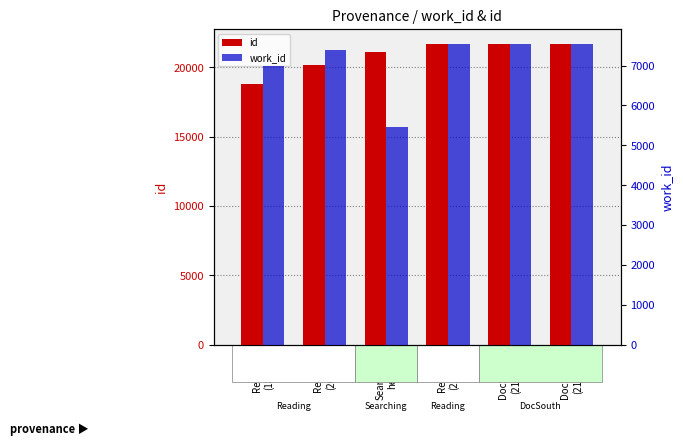

Which series has the largest range (max minus min)?

id